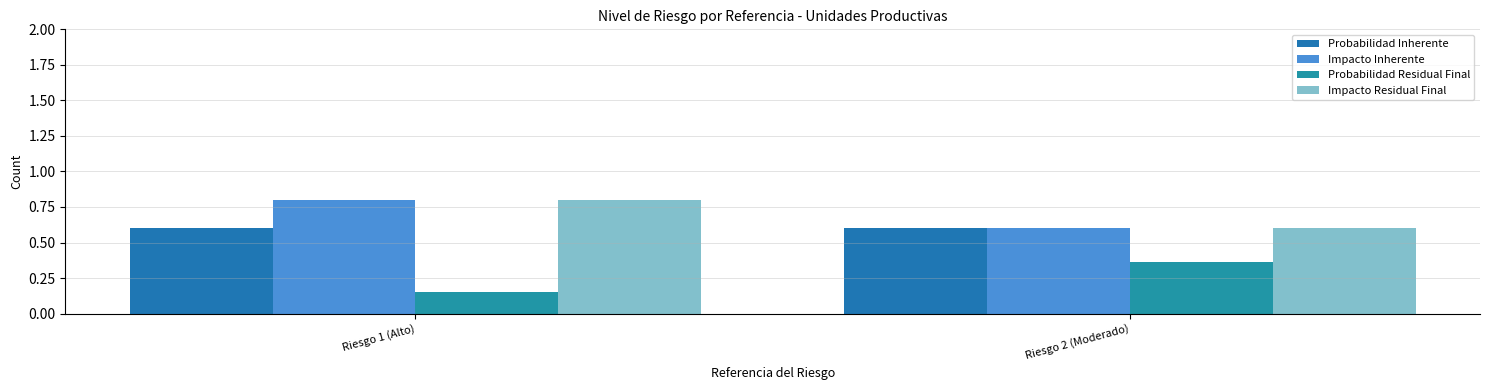

Reading right to left, list all the values displayed in this chart.

Probabilidad Inherente: Riesgo 2 (Moderado)=0.6	Riesgo 1 (Alto)=0.6
Impacto Inherente: Riesgo 2 (Moderado)=0.6	Riesgo 1 (Alto)=0.8
Probabilidad Residual Final: Riesgo 2 (Moderado)=0.4	Riesgo 1 (Alto)=0.2
Impacto Residual Final: Riesgo 2 (Moderado)=0.6	Riesgo 1 (Alto)=0.8